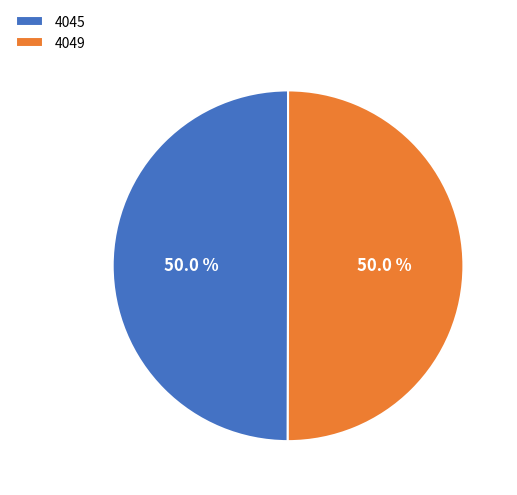

To the nearest percent, what is the combined percentage of 4049 and 4045?

100%